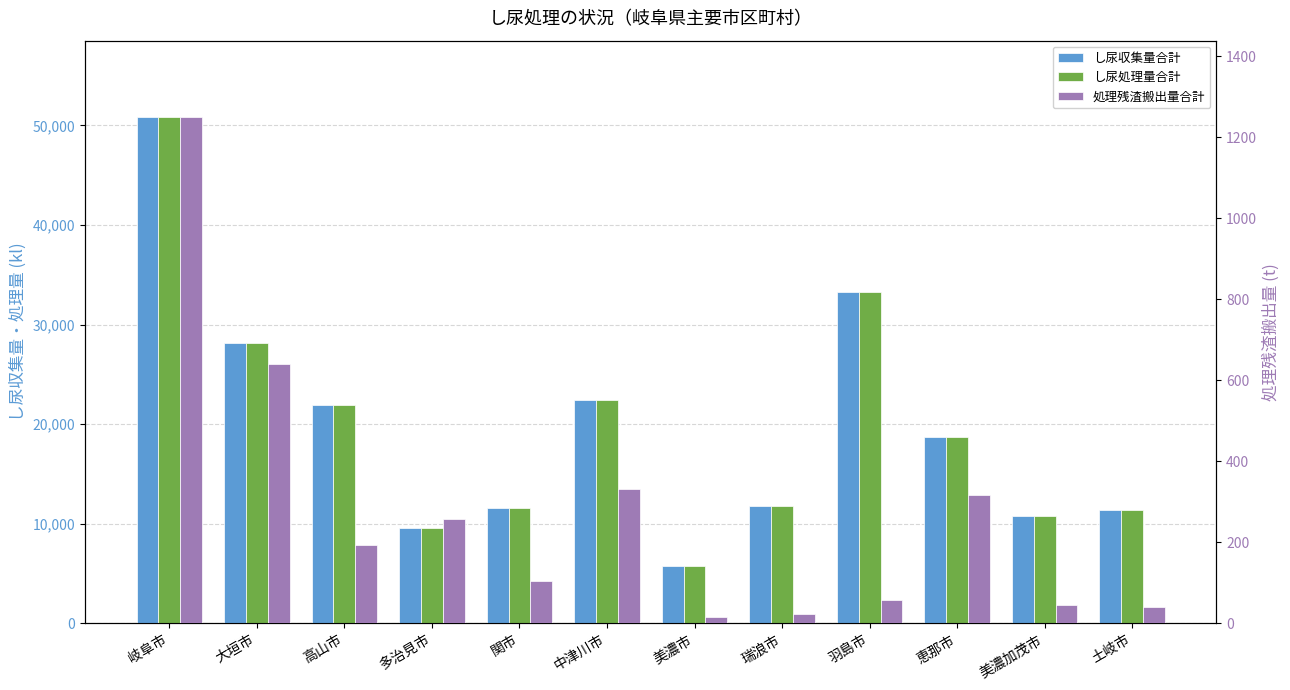

What is the total value across all series at 土岐市?

22810